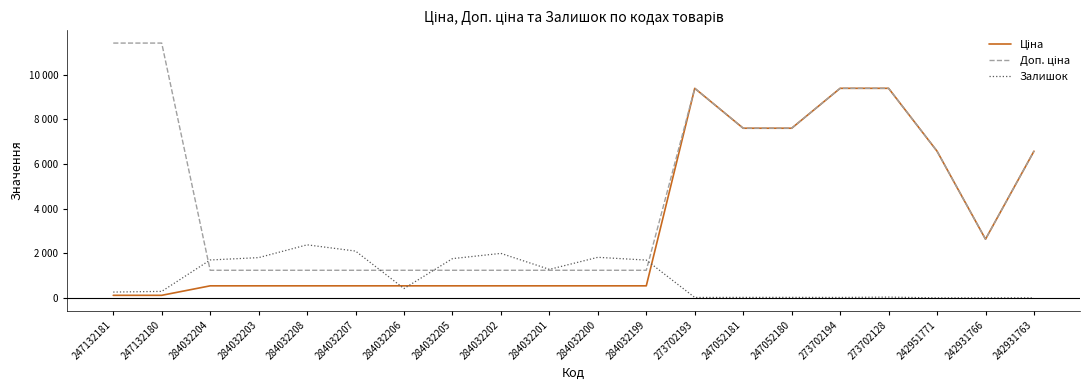

Does the chart display data point markers on the line(s)?

No